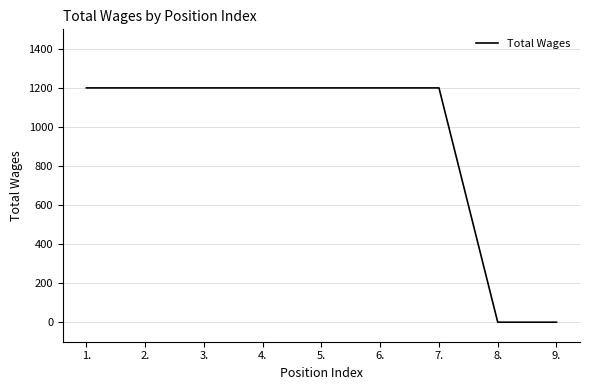

Reading right to left, extract all data points from this chart.

9.=0	8.=0	7.=1200	6.=1200	5.=1200	4.=1200	3.=1200	2.=1200	1.=1200